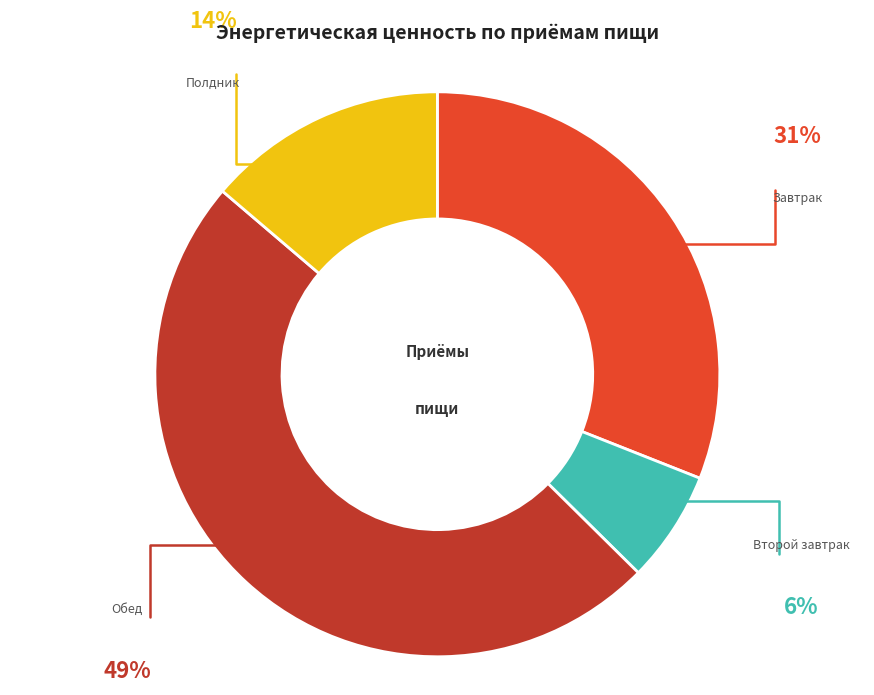

Rank the categories by value from lowest to highest.

Второй завтрак, Полдник, Завтрак, Обед